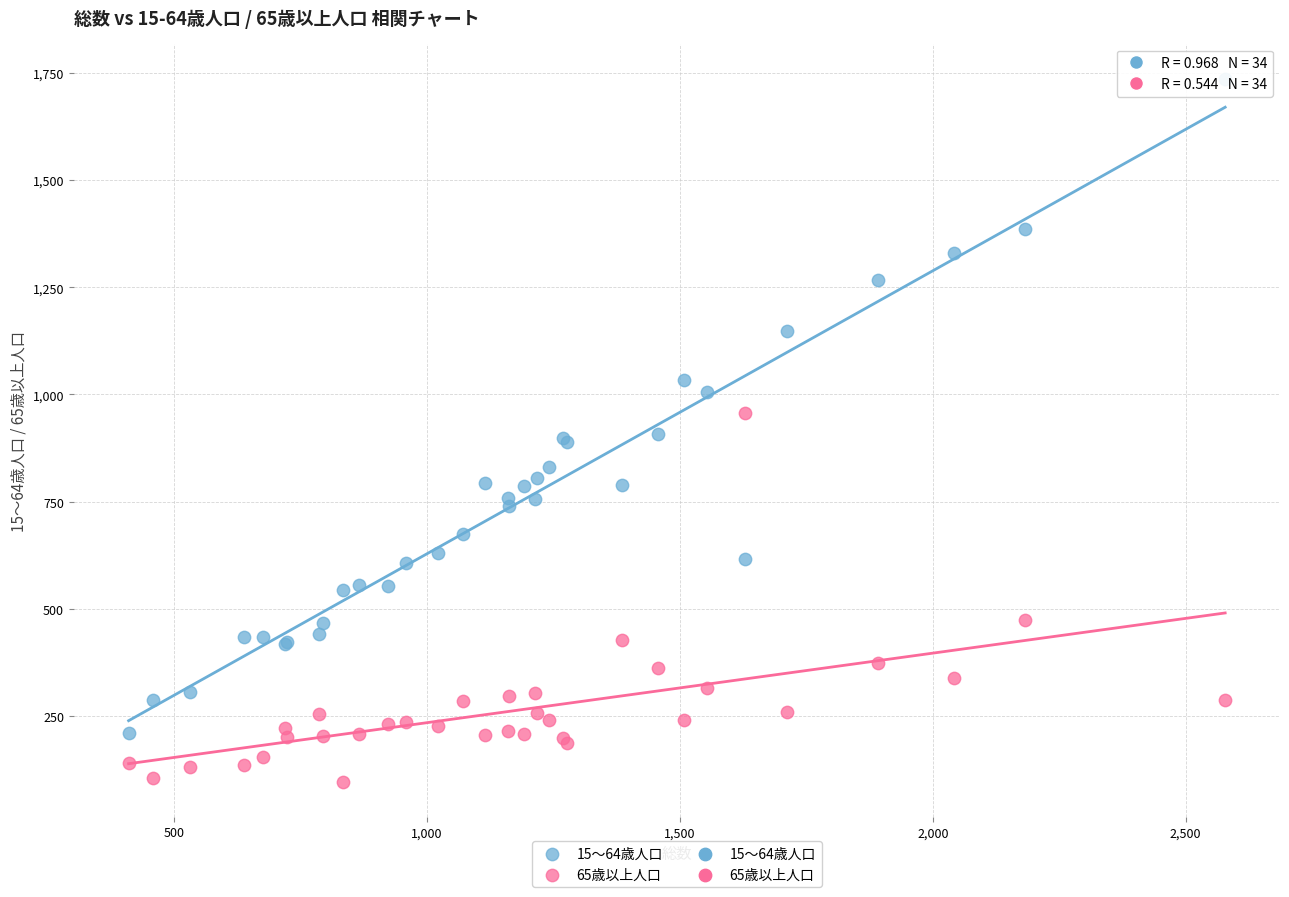

Which series has the widest spread of Y values?

15～64歳人口